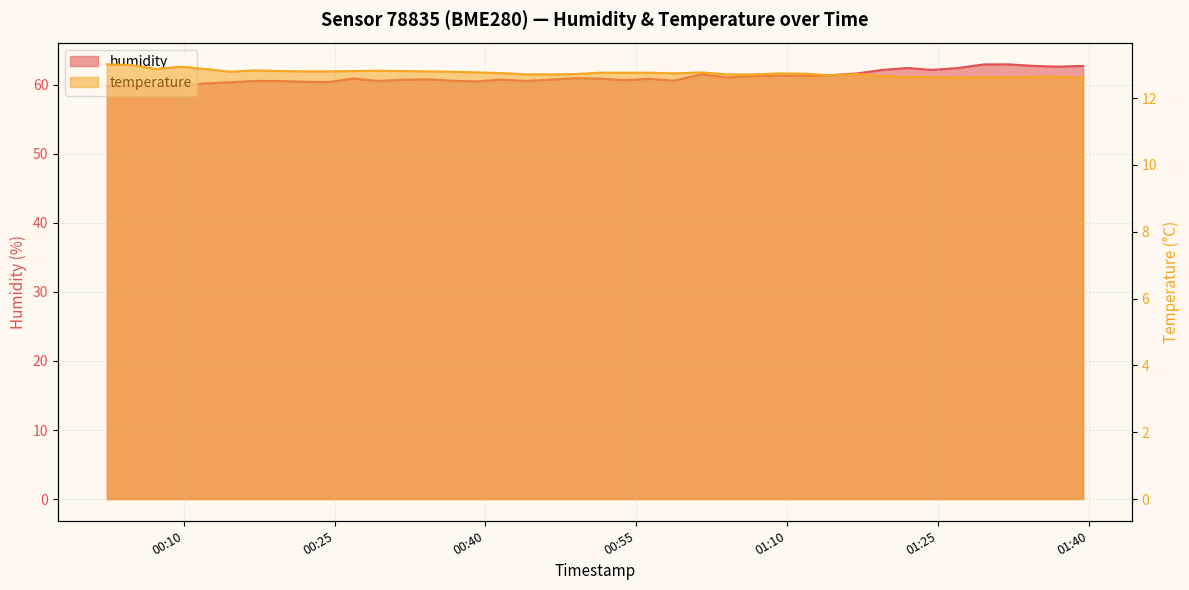

What is the label of the 21st point from the left?

2023-05-02T00:51:22